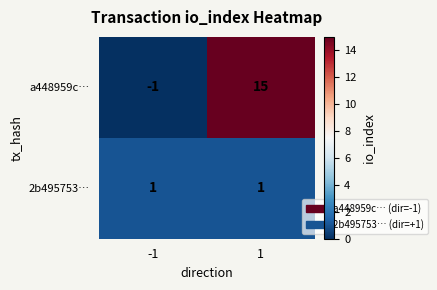

Which series has the largest total across all categories?

a448959c…